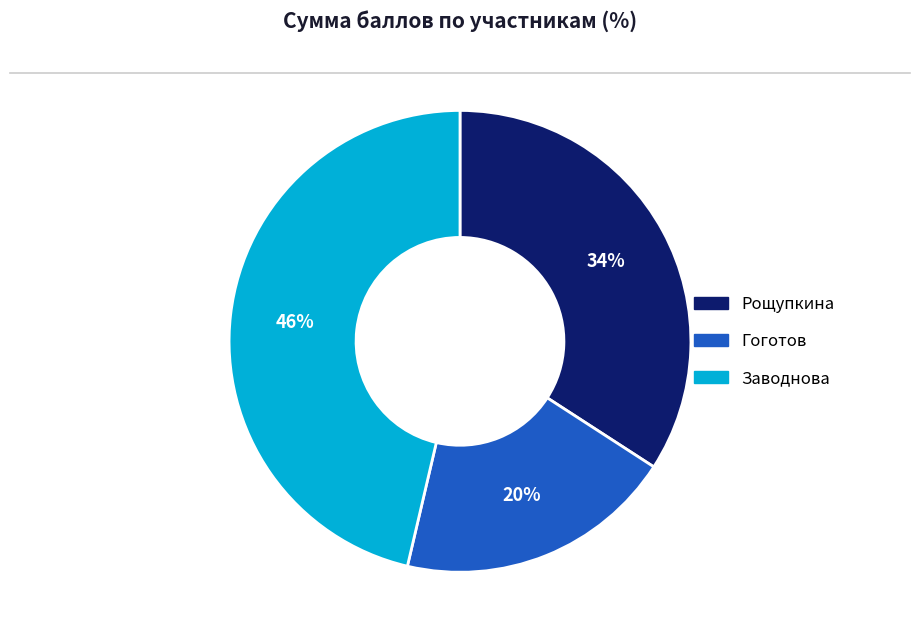

To the nearest percent, what is the average slice percentage?

33%